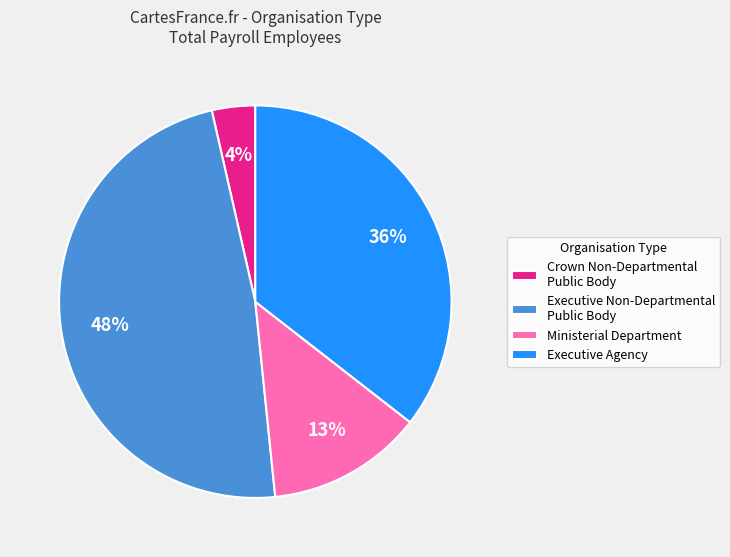

To the nearest percent, what is the average slice percentage?

25%